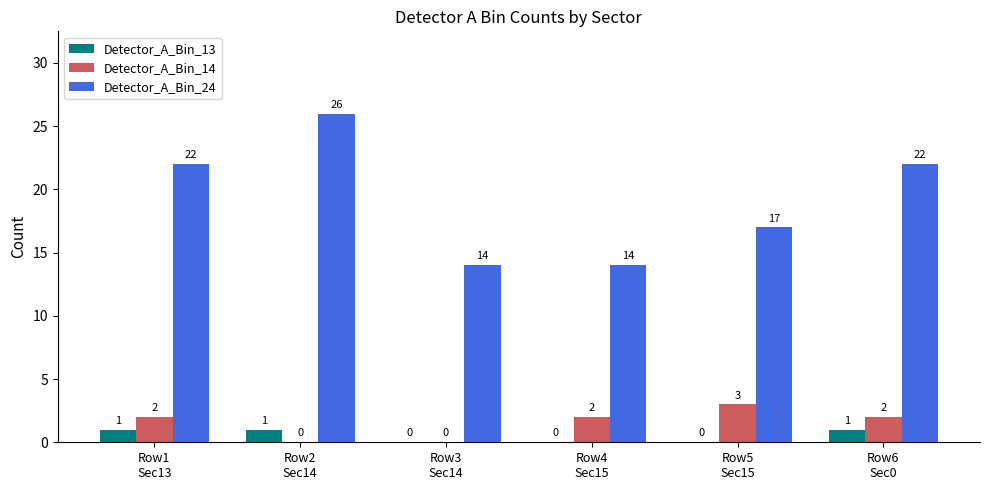

Reading left to right, extract all data points from this chart.

Detector_A_Bin_13: 1	1	0	0	0	1
Detector_A_Bin_14: 2	0	0	2	3	2
Detector_A_Bin_24: 22	26	14	14	17	22